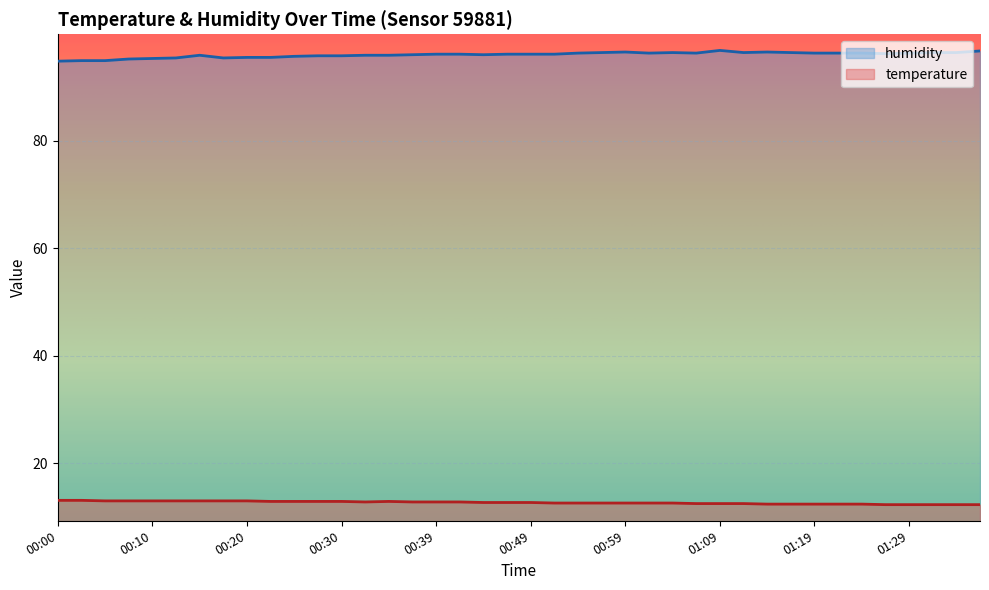

What is the label of the 23rd point from the right?

00:42